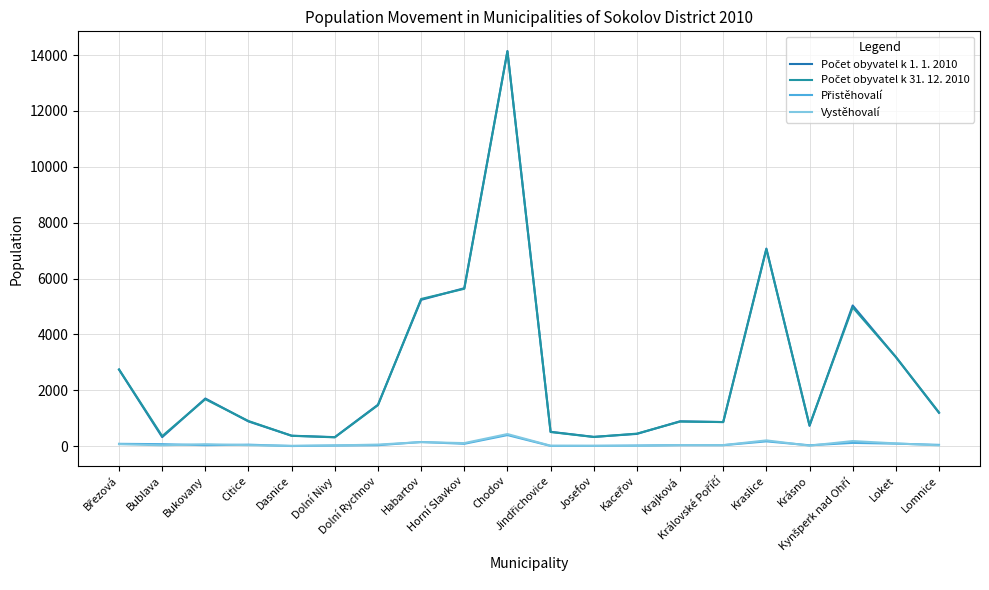

What is the spread (max minus min) of values at Josefov?

323